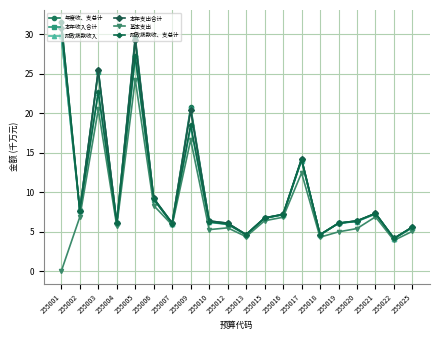

Where does the 基本支出 series first go above 5?

255002